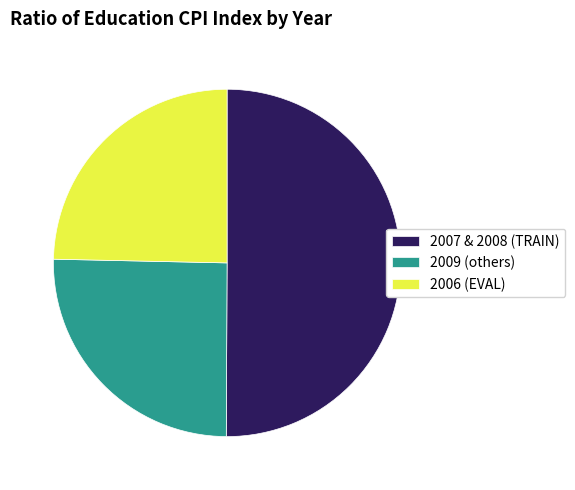

Count the number of slices in the pie.

3